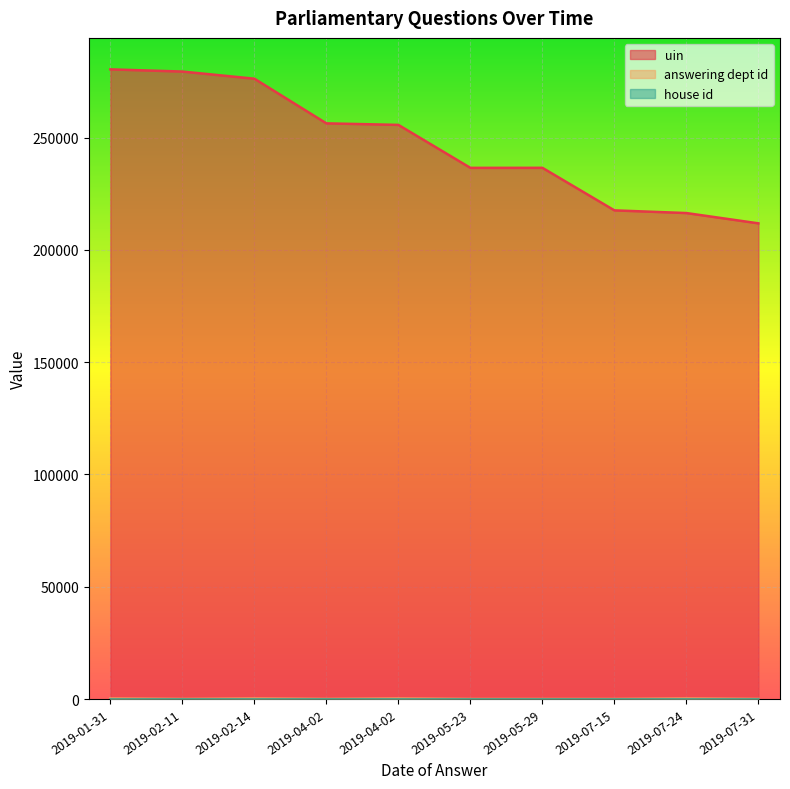

Does the chart display data point markers on the line(s)?

No